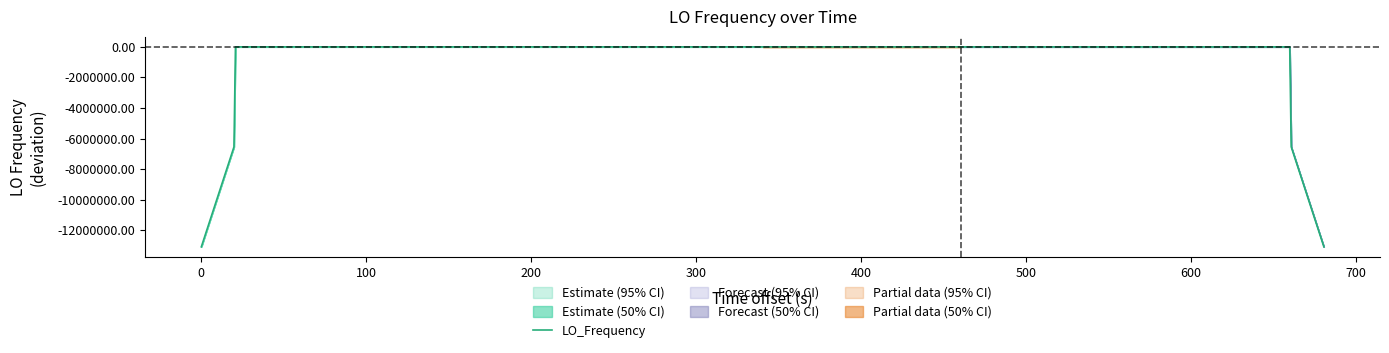

What is the minimum value for LO_Frequency?

-13073916.3